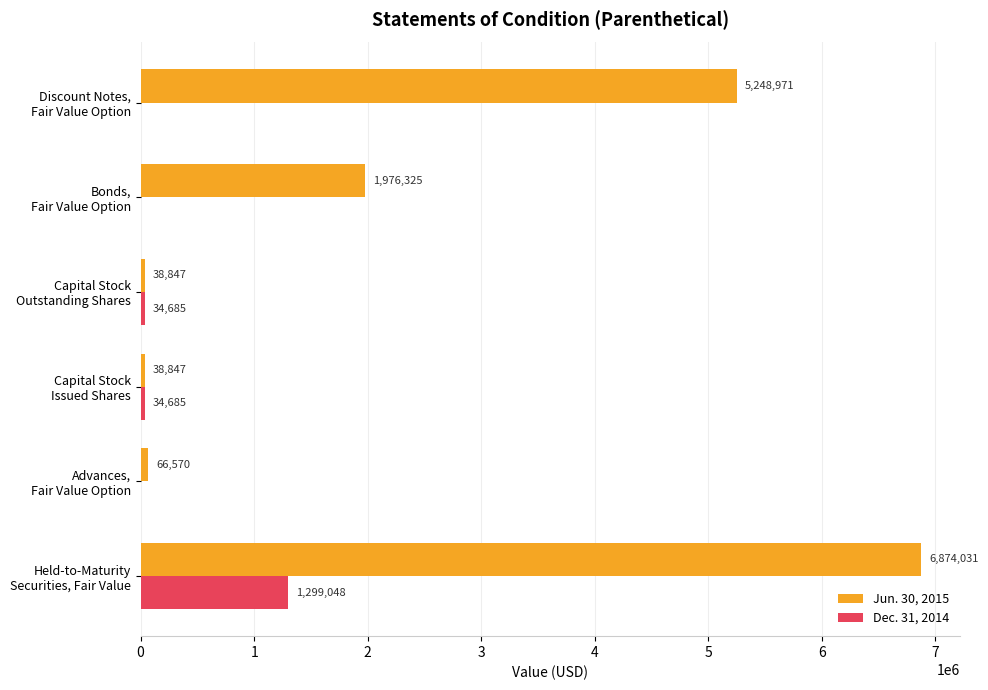

What is the sum of all Jun. 30, 2015 values?

14243591